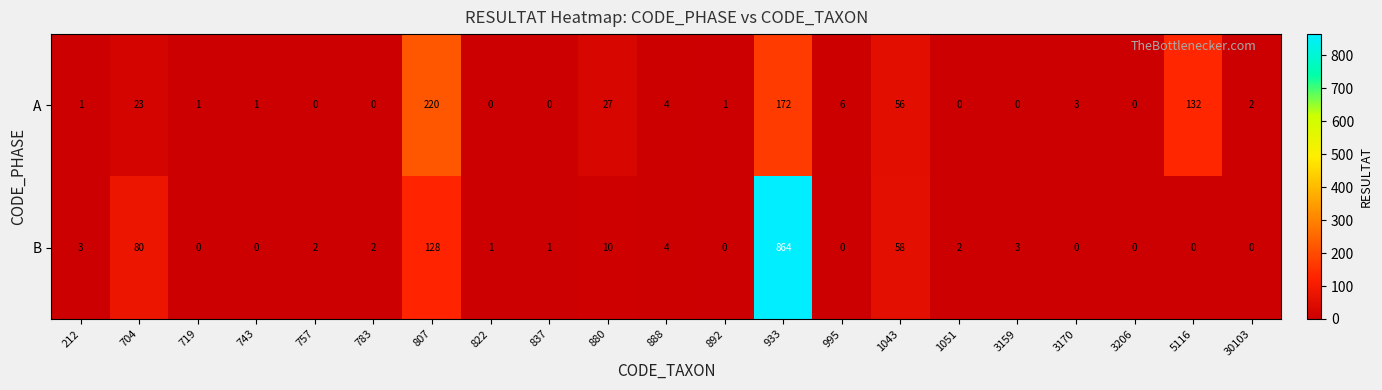

Which series has the largest total across all categories?

B